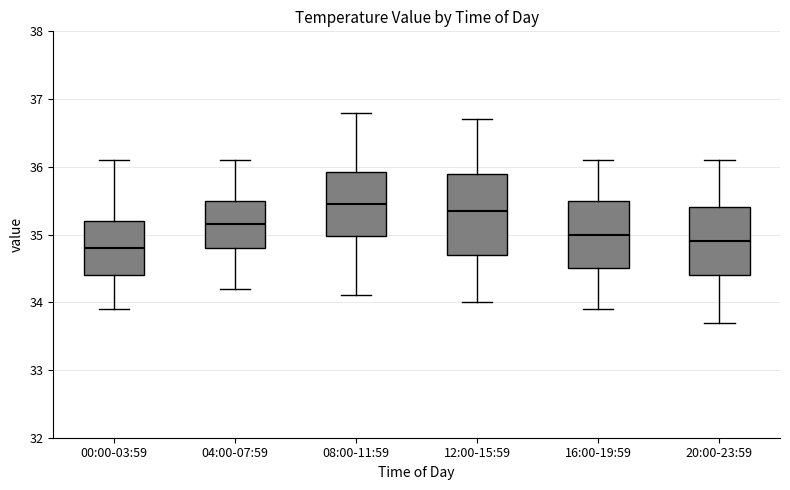

Reading left to right, transcribe this box plot: for each box, give where its median line is, the range the box spans, and where its two whiskers end, as read against the y-axis. The values are not printed on the chart, so give them approximately, as read against the axis.

00:00-03:59: median 34.8, box 34.4 to 35.2, whiskers 33.9 to 36.1
04:00-07:59: median 35.2, box 34.8 to 35.5, whiskers 34.2 to 36.1
08:00-11:59: median 35.5, box 35.0 to 35.9, whiskers 34.1 to 36.8
12:00-15:59: median 35.4, box 34.7 to 35.9, whiskers 34.0 to 36.7
16:00-19:59: median 35.0, box 34.5 to 35.5, whiskers 33.9 to 36.1
20:00-23:59: median 34.9, box 34.4 to 35.4, whiskers 33.7 to 36.1